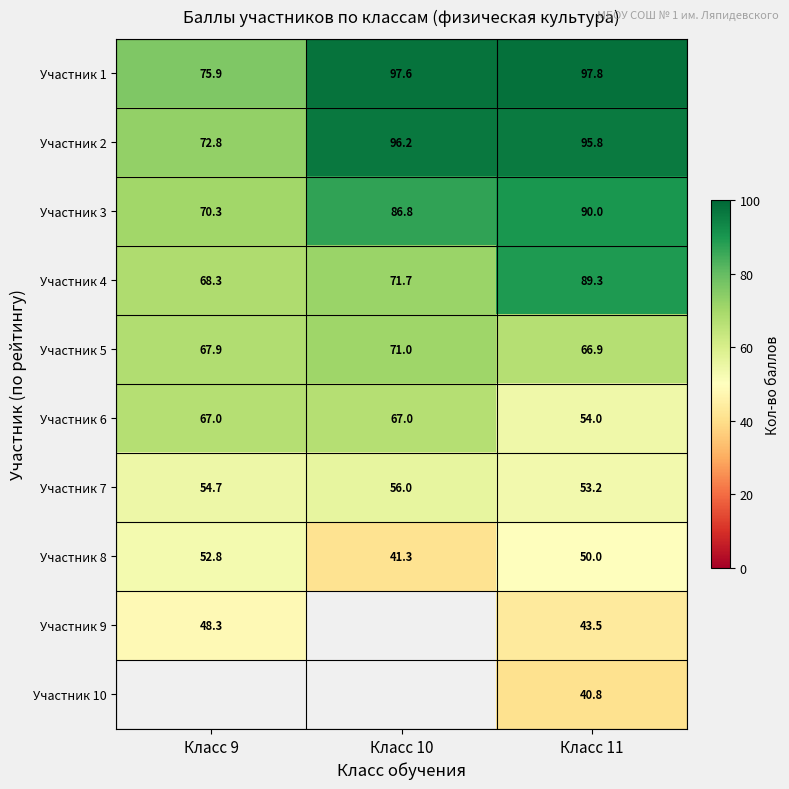

Is the value of Участник 7 at Класс 11 greater than the value of Участник 2 at Класс 10?

No